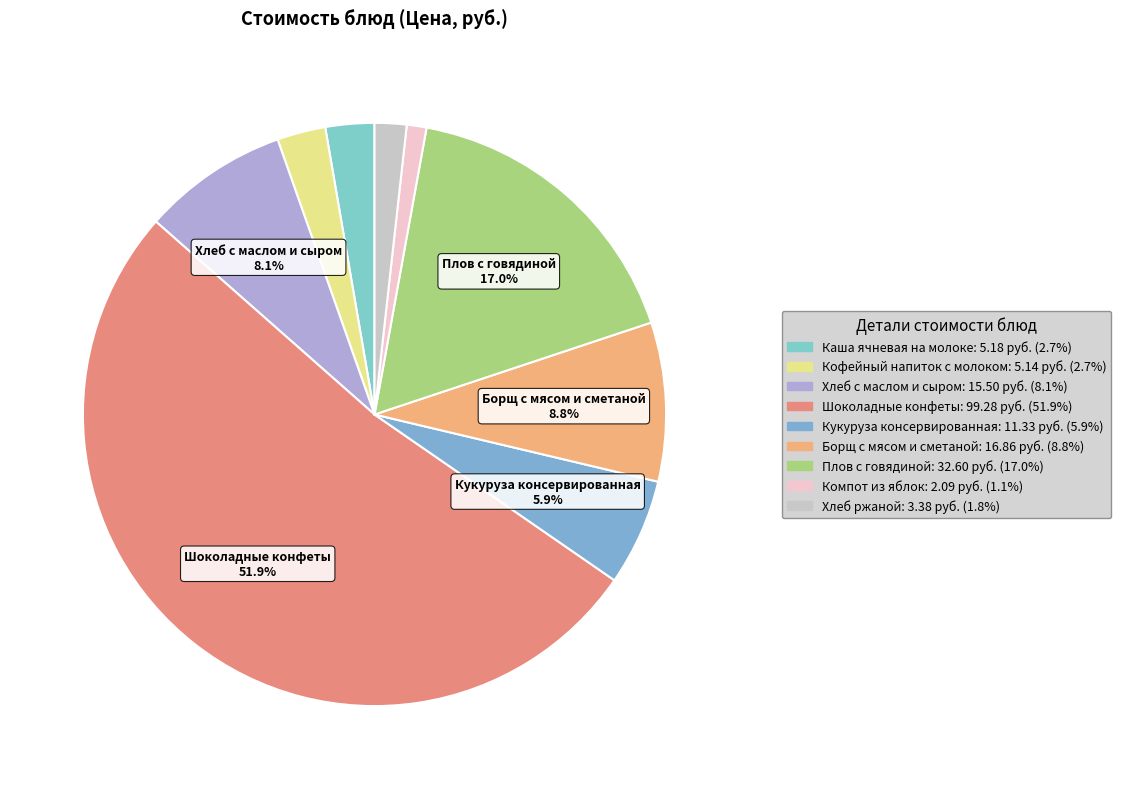

Rank the categories by value from highest to lowest.

Шоколадные конфеты, Плов с говядиной, Борщ с мясом и сметаной, Хлеб с маслом и сыром, Кукуруза консервированная, Каша ячневая на молоке, Кофейный напиток с молоком, Хлеб ржаной, Компот из яблок